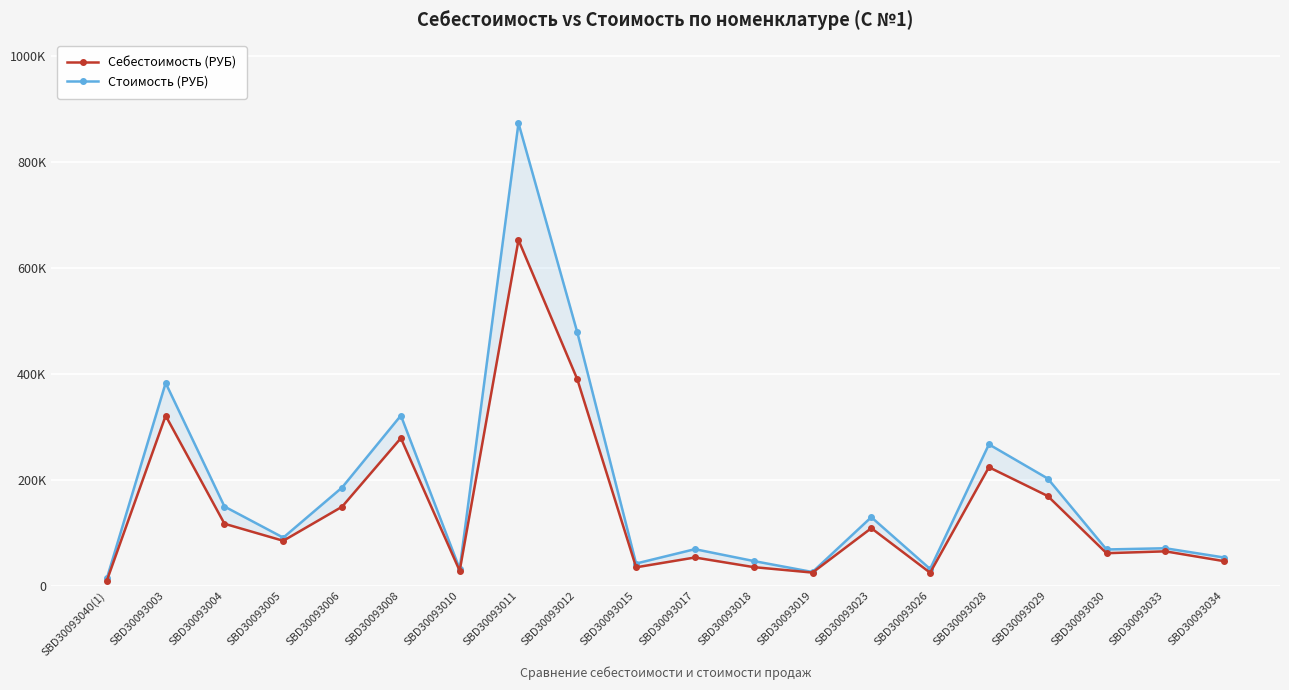

What is the value of the Стоимость (РУБ) point at the 15th from the left?

31617.3